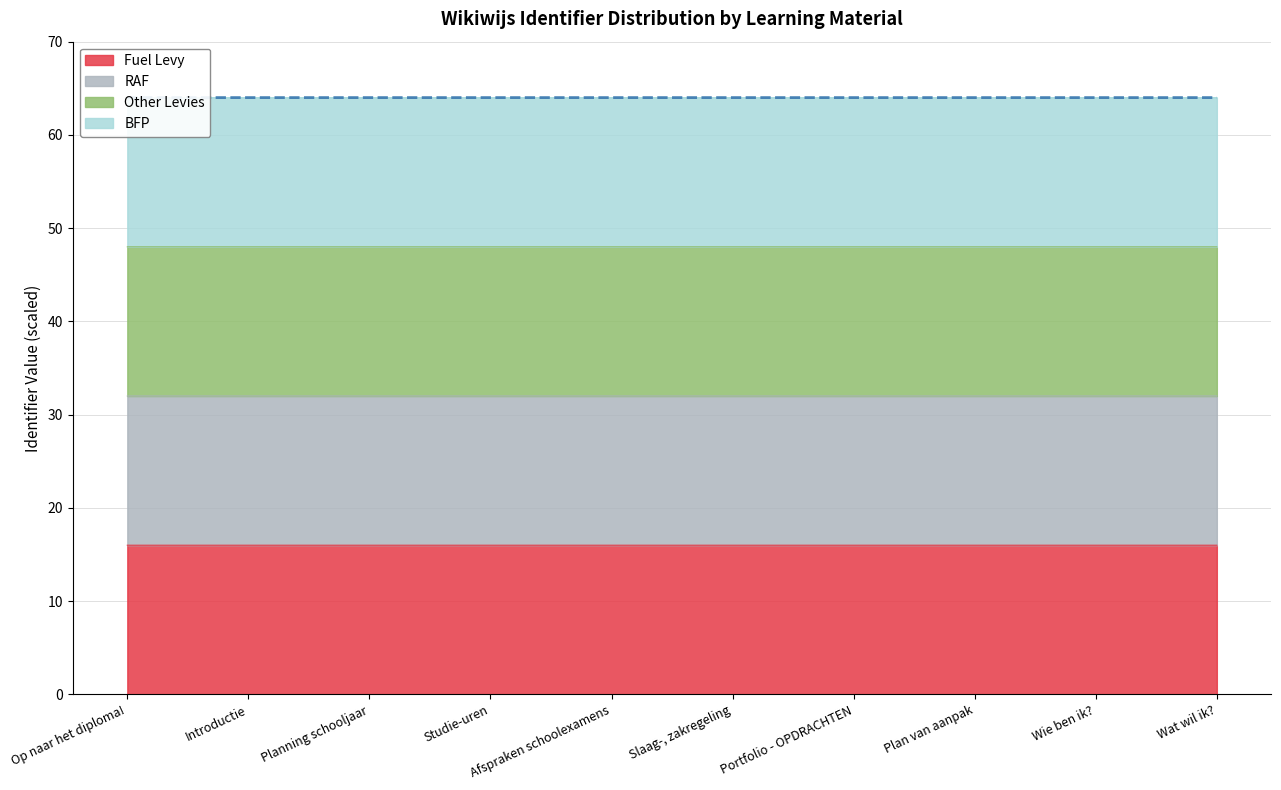

What value does the Fuel Levy series have at Introductie?

16.0